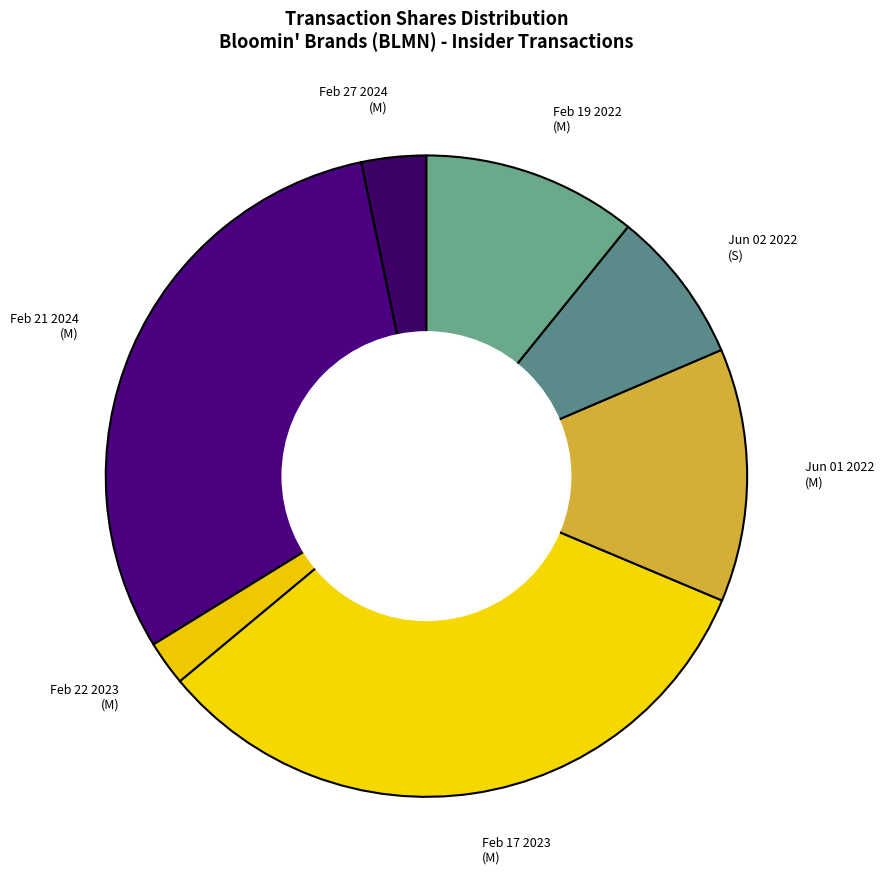

How many slices are in this pie chart?

7